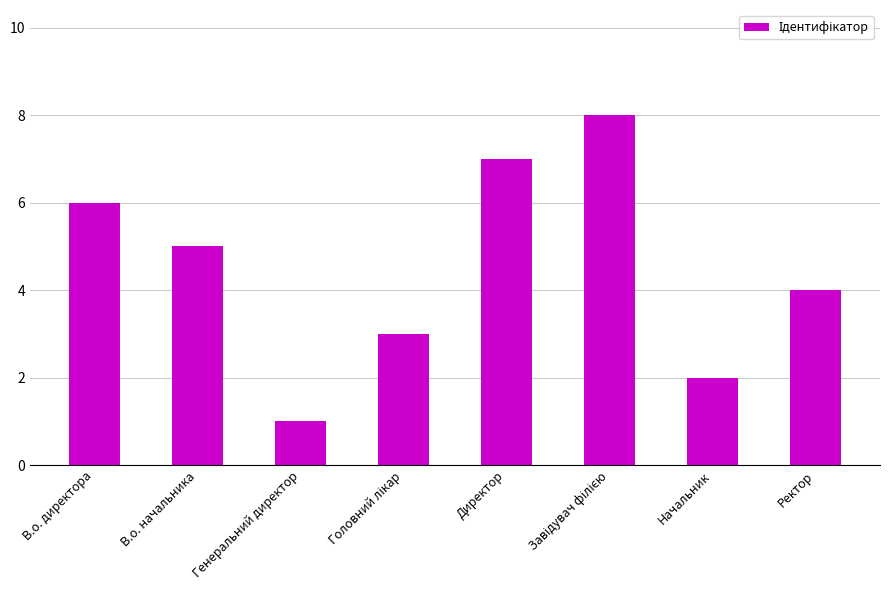

What position from the right is Генеральний директор?

6